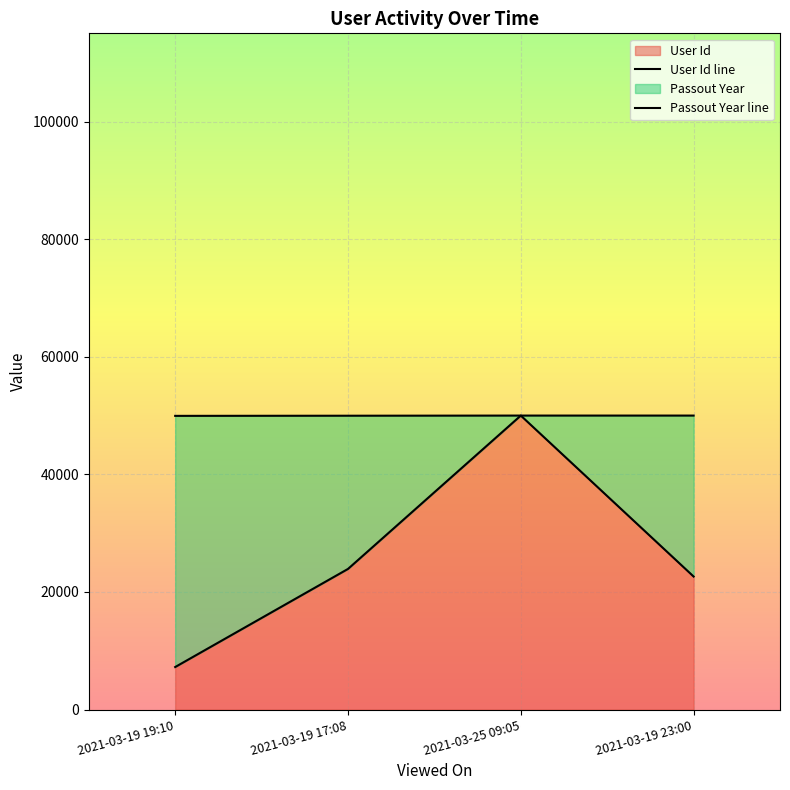

True or false: Passout Year and User Id intersect in this chart.

False